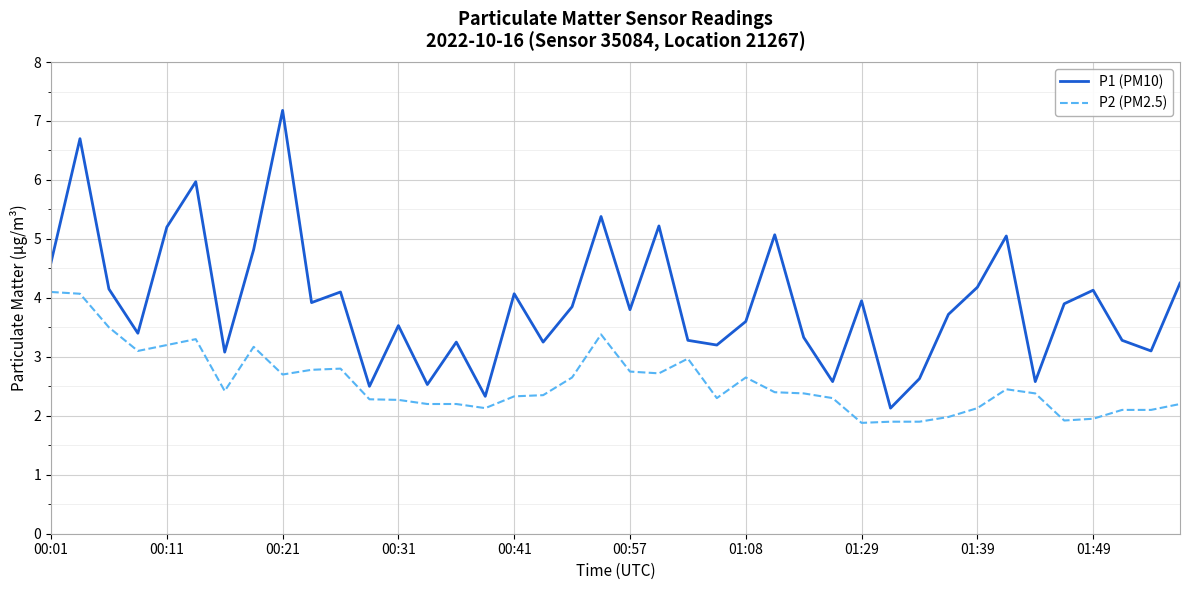

List the series in order of their overall mean, highest first.

P1 (PM10), P2 (PM2.5)